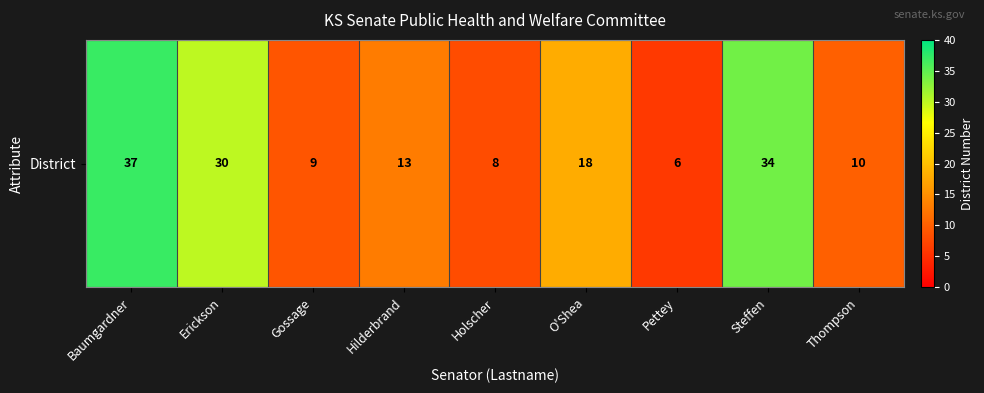

How many values exceed 13?

4